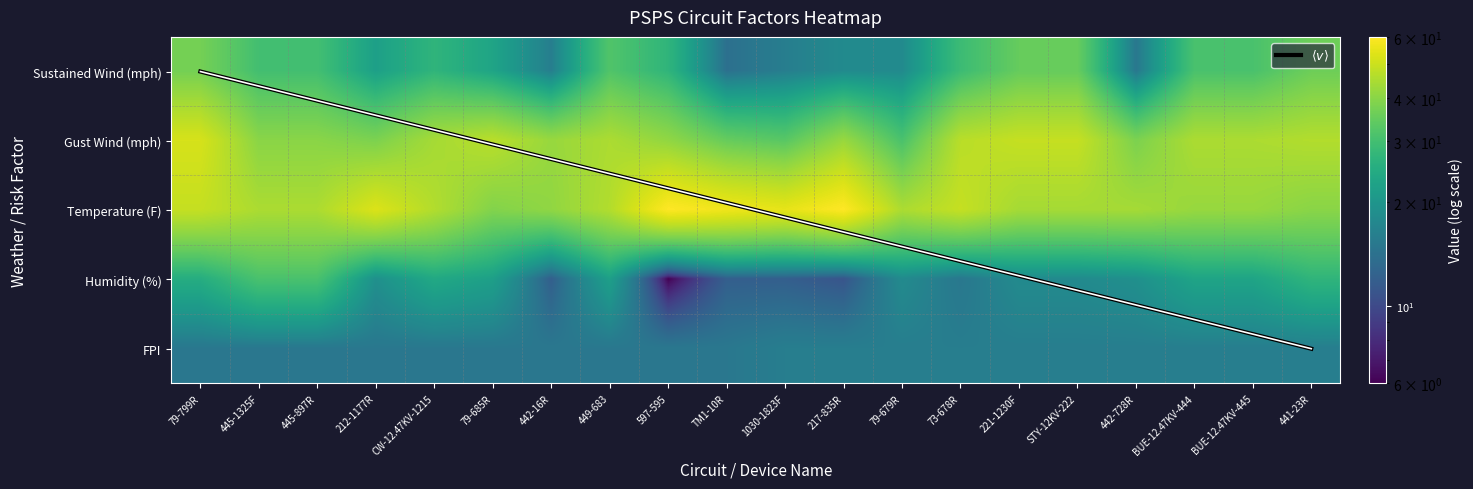

Reading left to right, list all the values displayed in this chart.

79-799R: 0=37	1=52	2=49	3=25	4=15
445-1325F: 0=30	1=40	2=45	3=31	4=15
445-897R: 0=30	1=40	2=45	3=31	4=15
212-1177R: 0=22	1=38	2=53	3=19	4=15
CW-12.47KV-1215: 0=27	1=44	2=46	3=24	4=15
79-685R: 0=23	1=47	2=39	3=22	4=15
442-16R: 0=16	1=42	2=41	3=12	4=15
449-683: 0=32	1=45	2=46	3=22	4=15
597-595: 0=27	1=41	2=60	3=6	4=15
TM1-10R: 0=14	1=35	2=57	3=12	4=15
1030-1823F: 0=16	1=33	2=55	3=12	4=16
217-835R: 0=18	1=42	2=60	3=11	4=16
79-679R: 0=18	1=31	2=45	3=18	4=16
73-678R: 0=29	1=47	2=49	3=15	4=16
221-1230F: 0=35	1=49	2=44	3=18	4=16
STY-12KV-222: 0=35	1=49	2=44	3=18	4=16
442-728R: 0=15	1=38	2=44	3=19	4=16
BUE-12.47KV-444: 0=31	1=45	2=42	3=23	4=16
BUE-12.47KV-445: 0=31	1=45	2=42	3=23	4=16
441-23R: 0=36	1=46	2=40	3=27	4=16